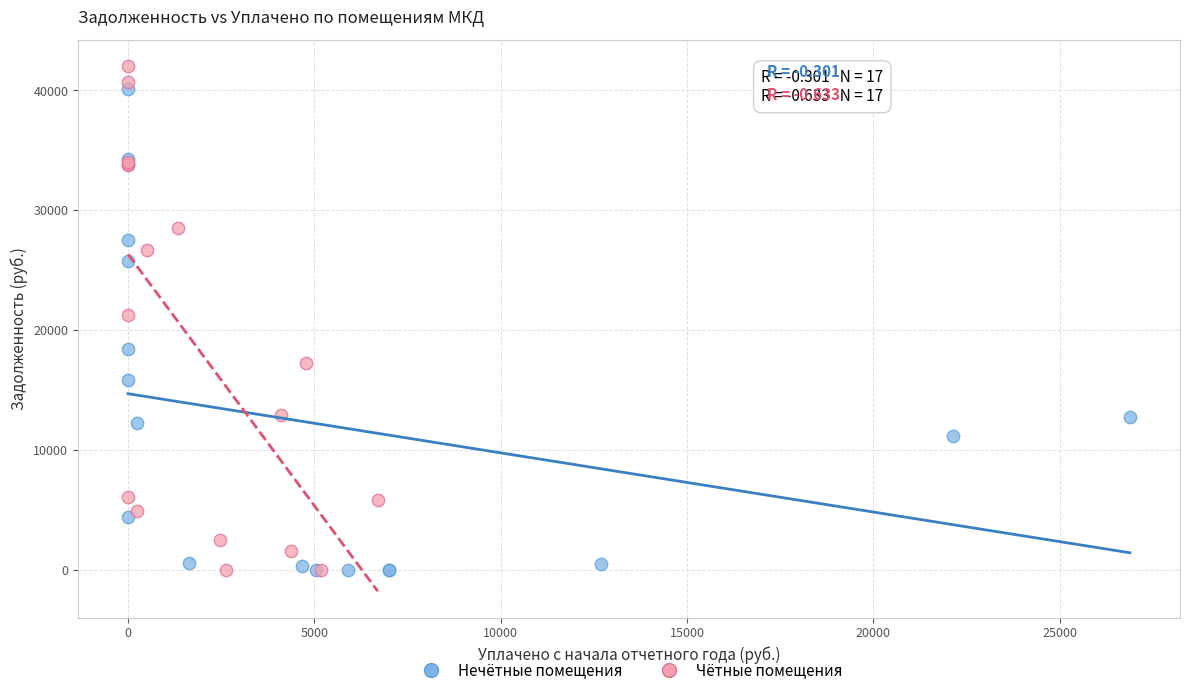

Which series has the widest spread of Y values?

Чётные помещения